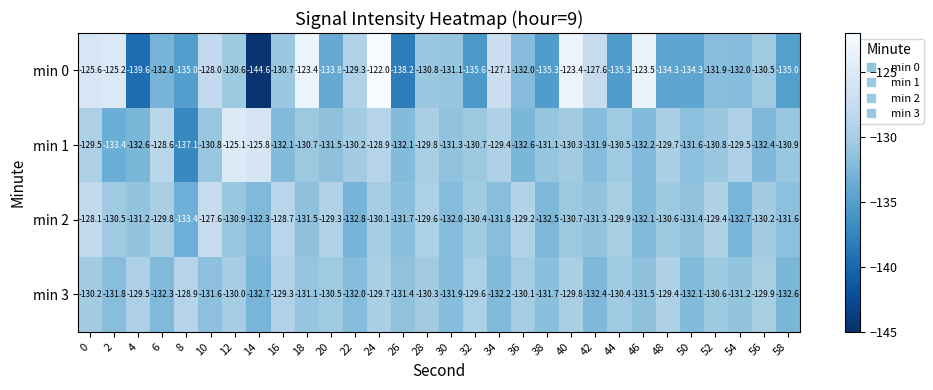

At which label does min 1 reach its peak?

12